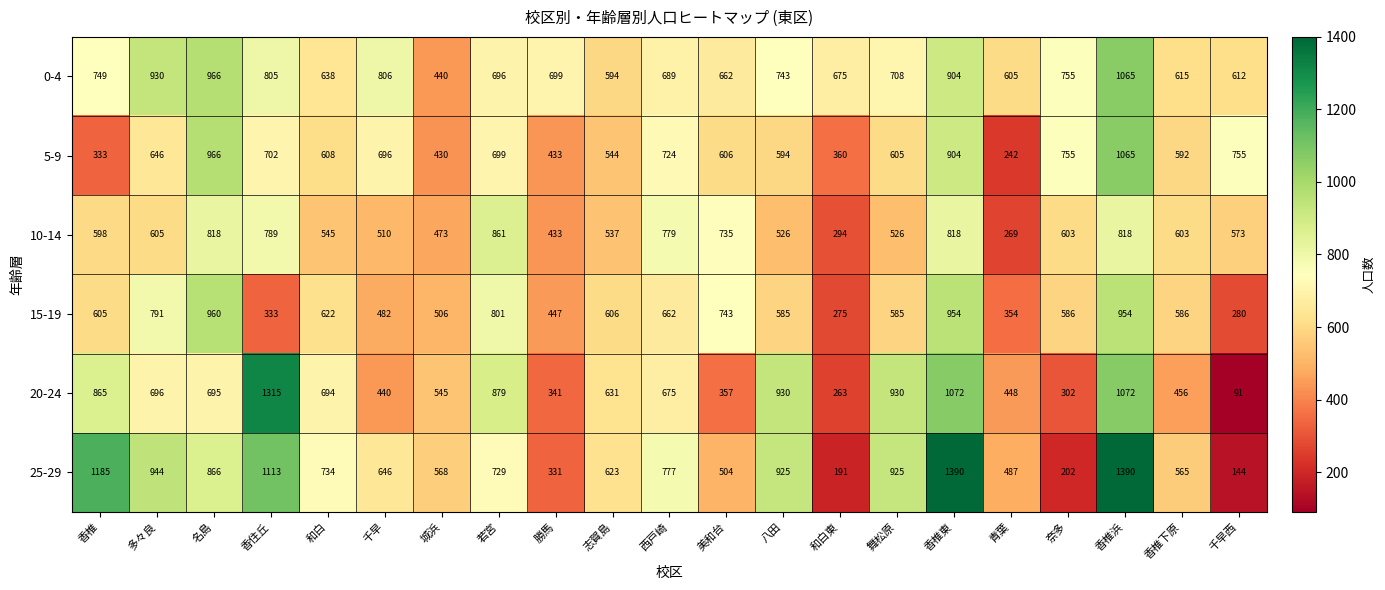

At how many categories does at least one series exceed 1189?

3